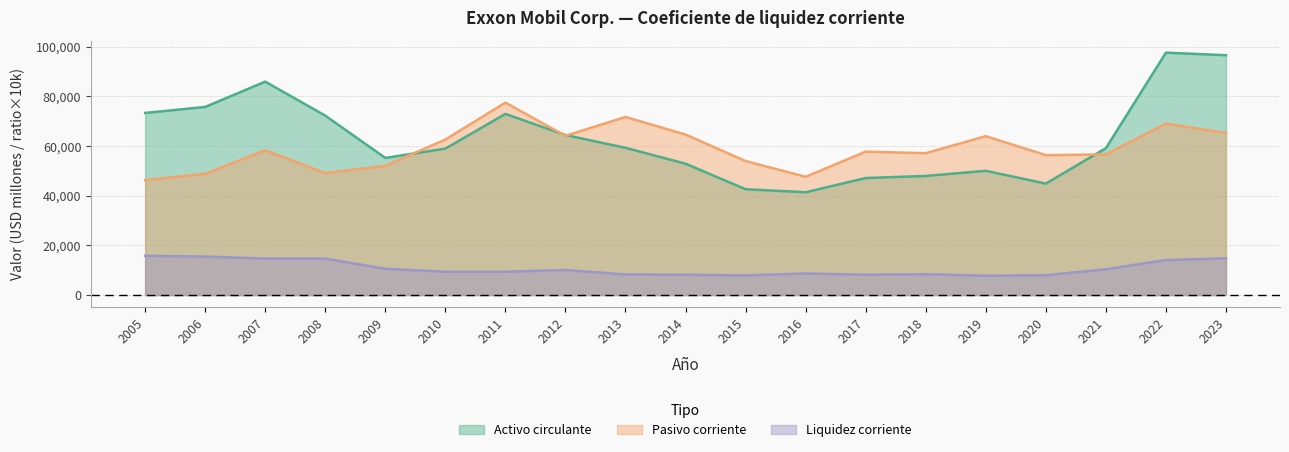

The value of Pasivo corriente at 2016 is 25884. True or false?

False